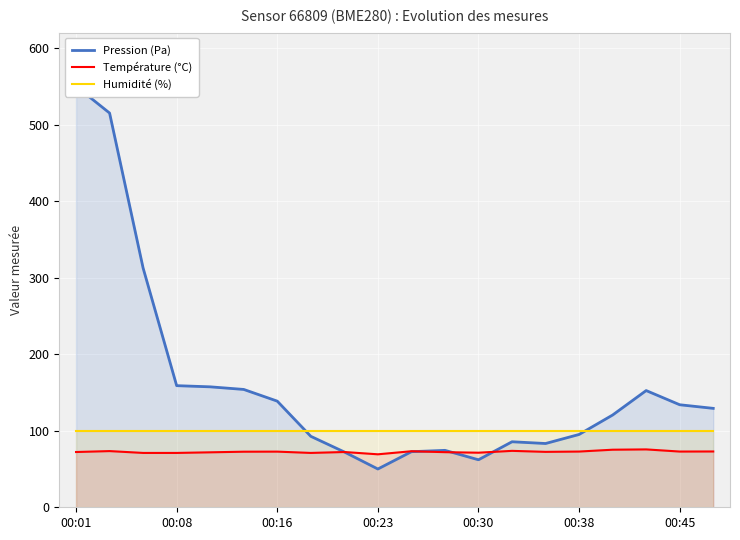

What is the highest value of the Humidité (%) series?

100.0